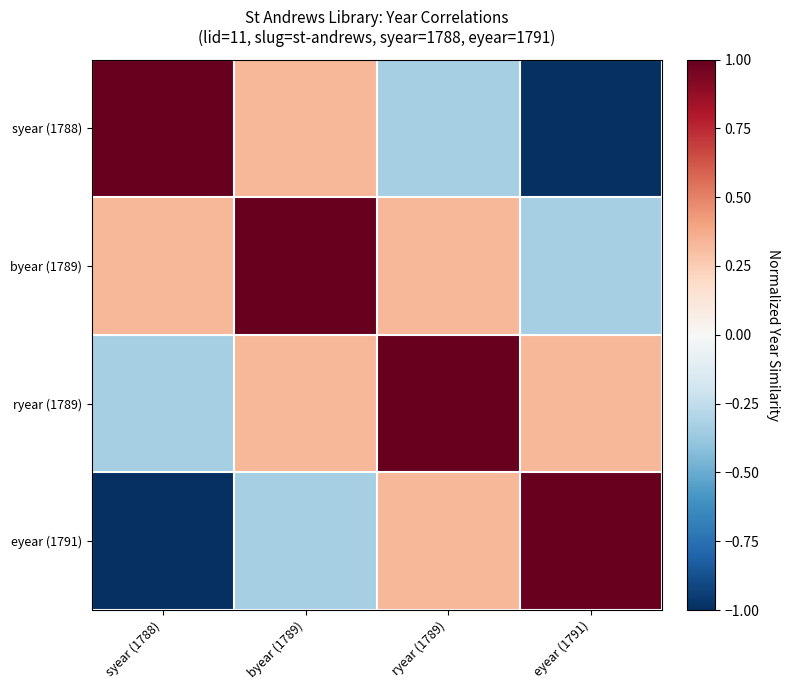

Reading left to right, transcribe all the data shown in this chart.

syear (1788): syear (1788)=1.0	byear (1789)=0.3	ryear (1789)=-0.3	eyear (1791)=-1.0
byear (1789): syear (1788)=0.3	byear (1789)=1.0	ryear (1789)=0.3	eyear (1791)=-0.3
ryear (1789): syear (1788)=-0.3	byear (1789)=0.3	ryear (1789)=1.0	eyear (1791)=0.3
eyear (1791): syear (1788)=-1.0	byear (1789)=-0.3	ryear (1789)=0.3	eyear (1791)=1.0